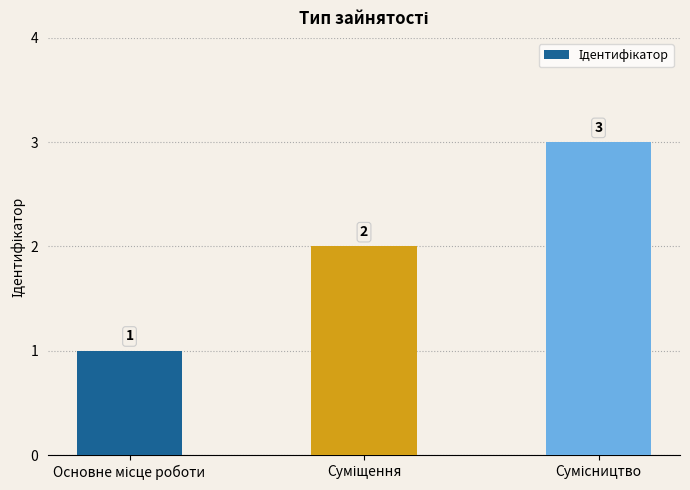

How many values are between 1 and 3?

3